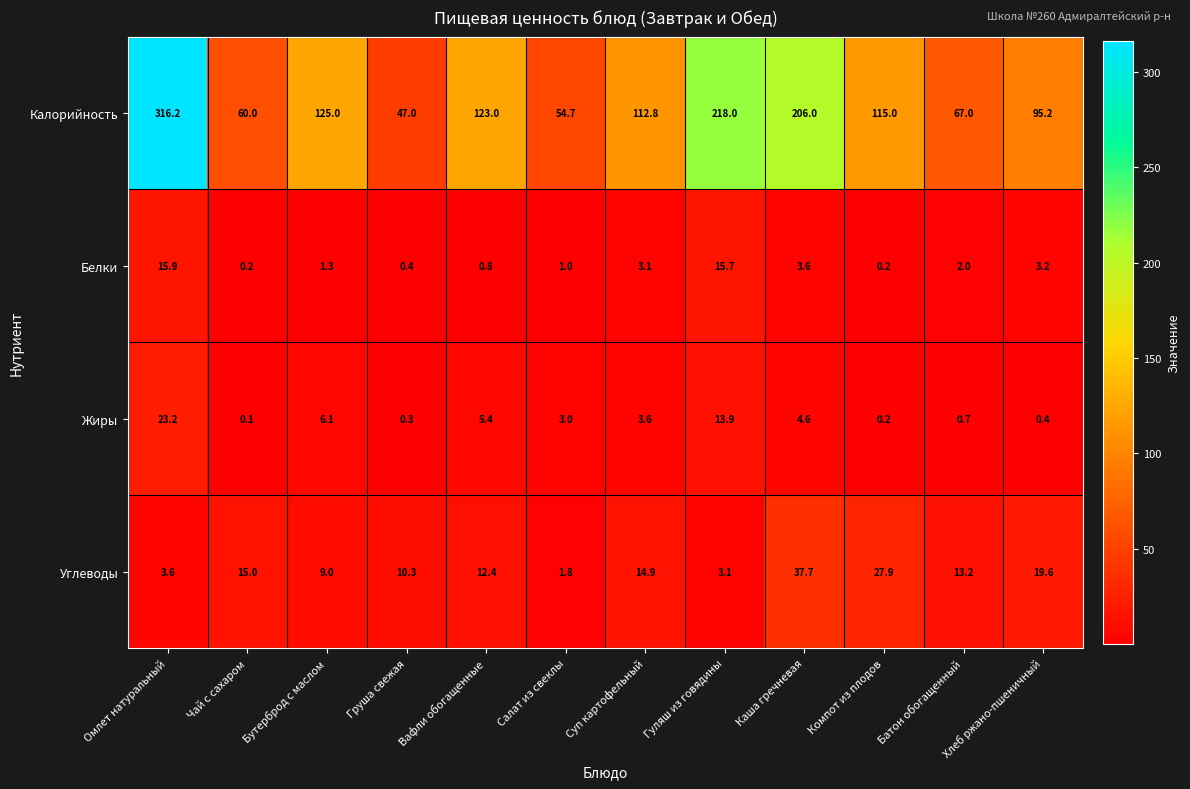

Which category has the highest value across all series?

Омлет натуральный